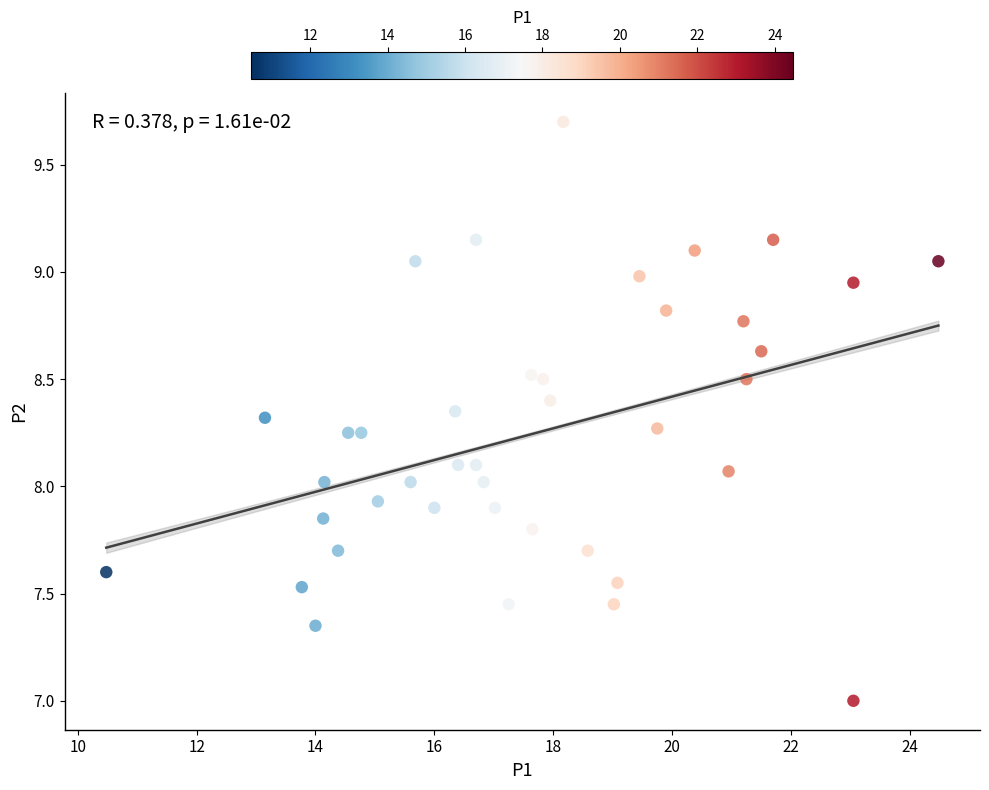

What is the range of X values (max minus min)?

14.0